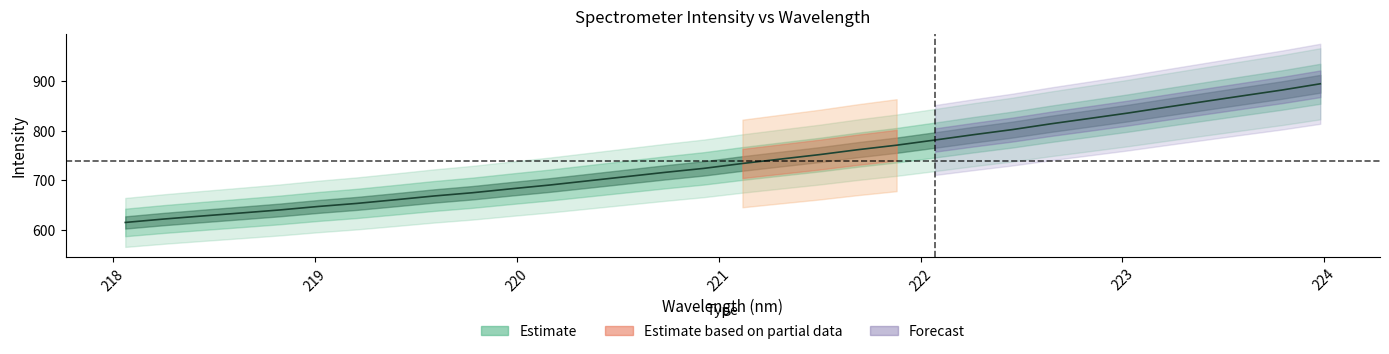

Does the chart display data point markers on the line(s)?

No